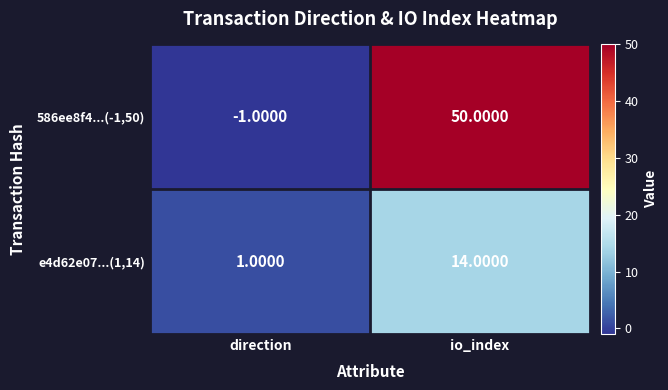

What is the sum of all 586ee8f4...(-1,50) values?

49